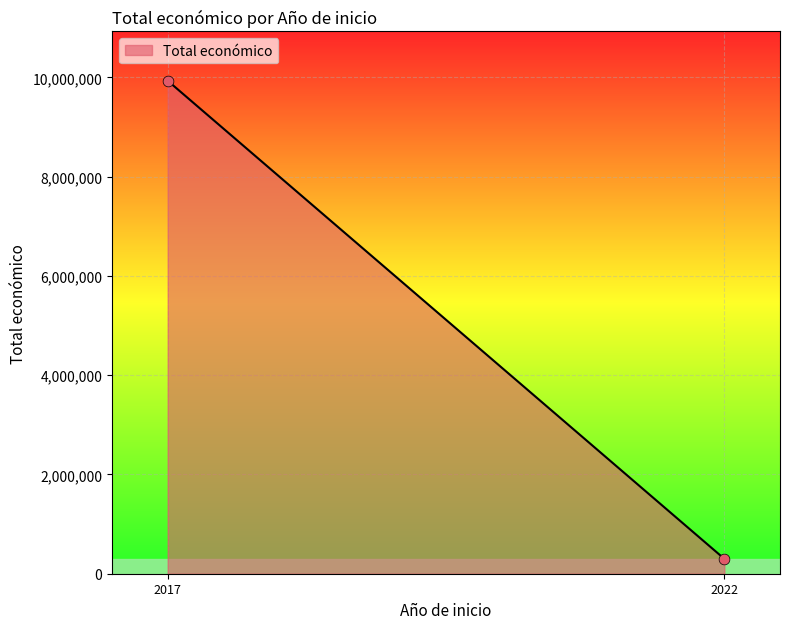

What is the average Y value?

5115478